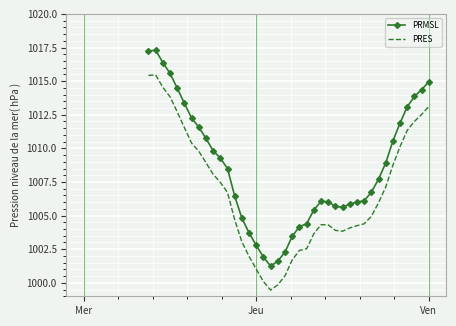

What is the difference between the maximum and minimum values in the PRES series?

16.0